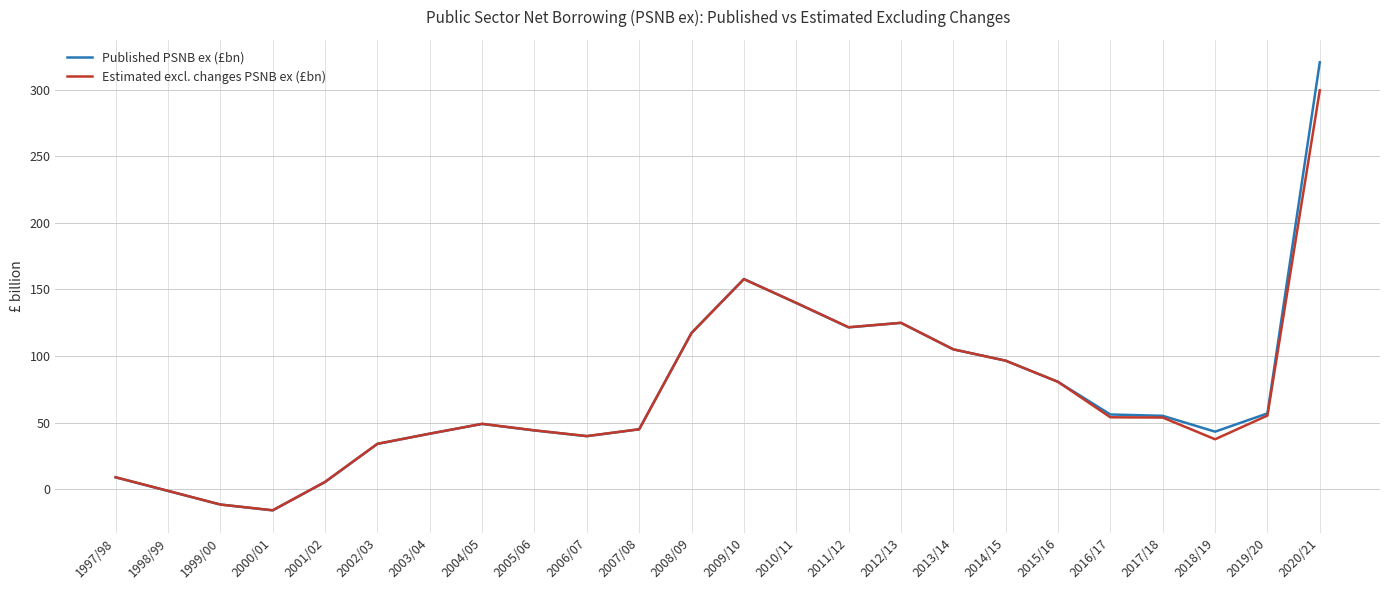

Where is the first local maximum for Estimated excl. changes PSNB ex (£bn)?

2004/05